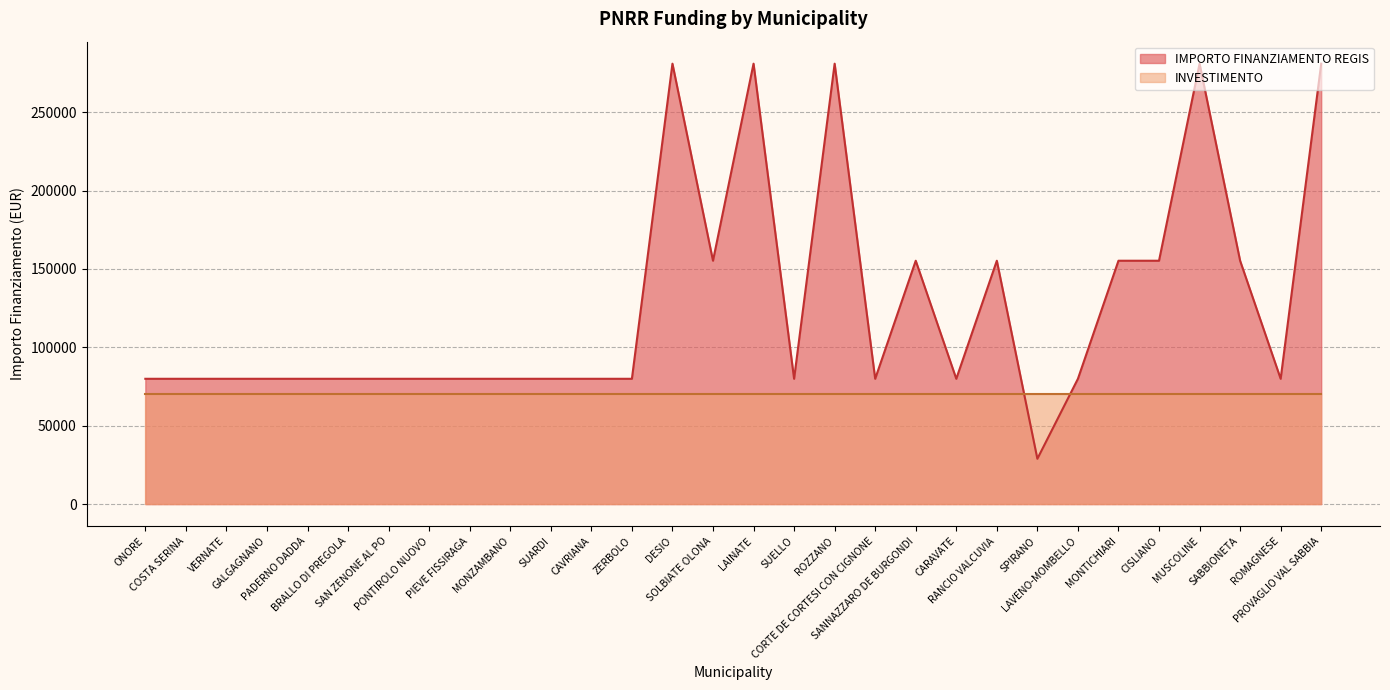

True or false: there are more than 0 points higher than both neighbors.

True